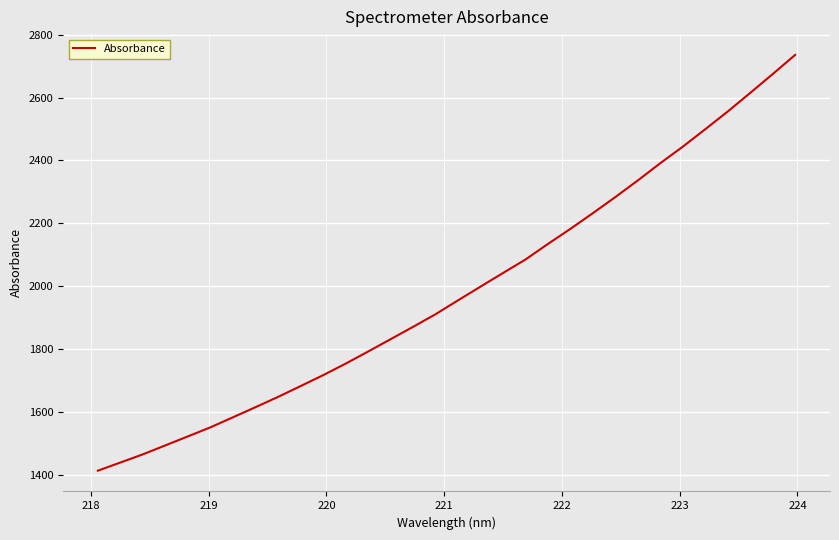

What is the smallest value displayed?

1412.4